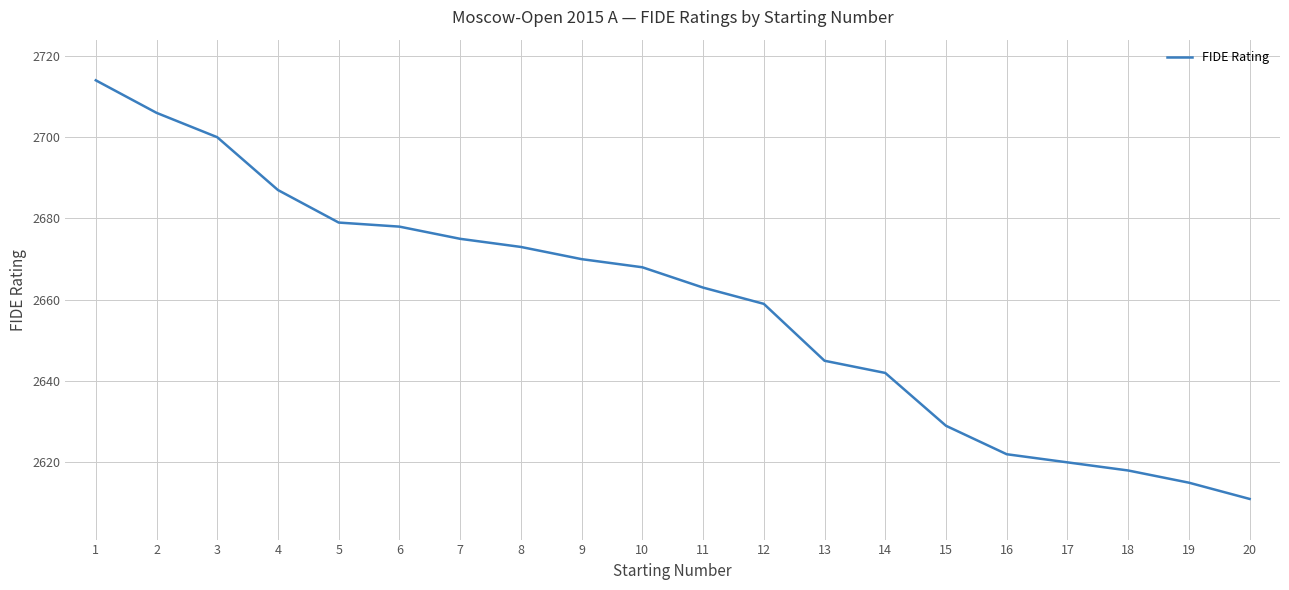

The chart shows a value of 4071 at 13. True or false?

False